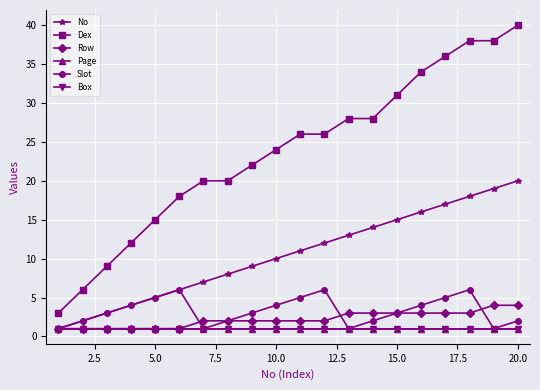

Does the chart have visible grid lines?

Yes